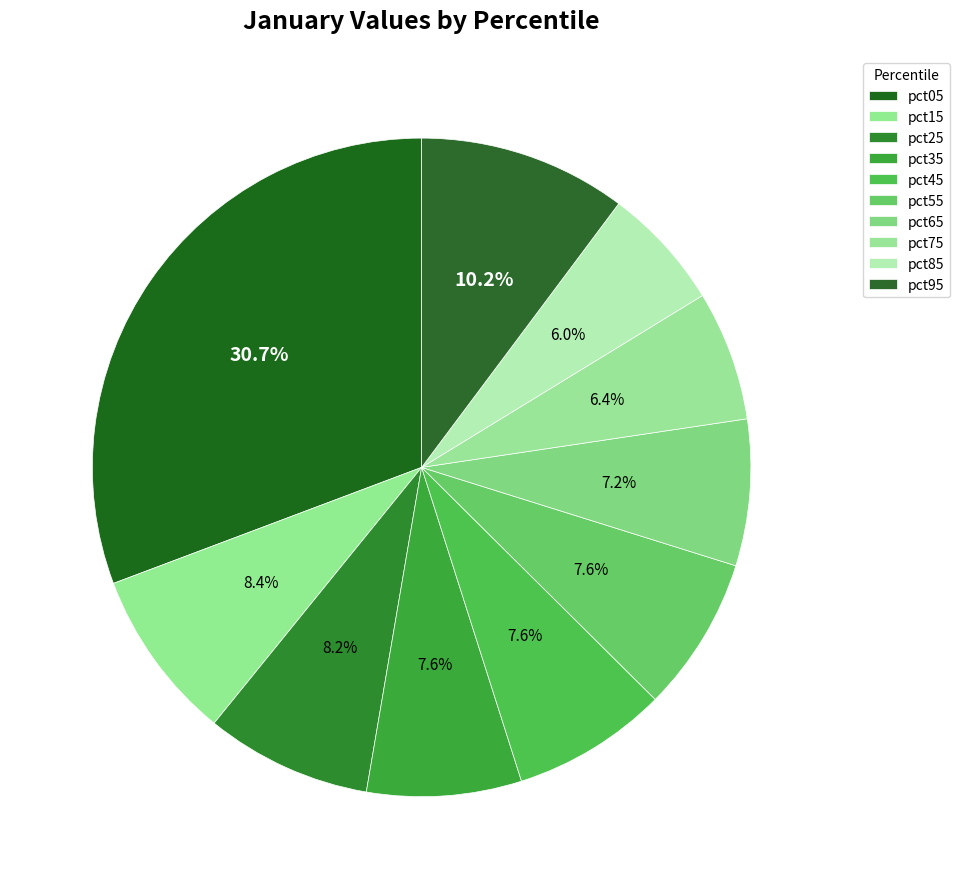

Which category has the smallest portion of the pie?

pct85